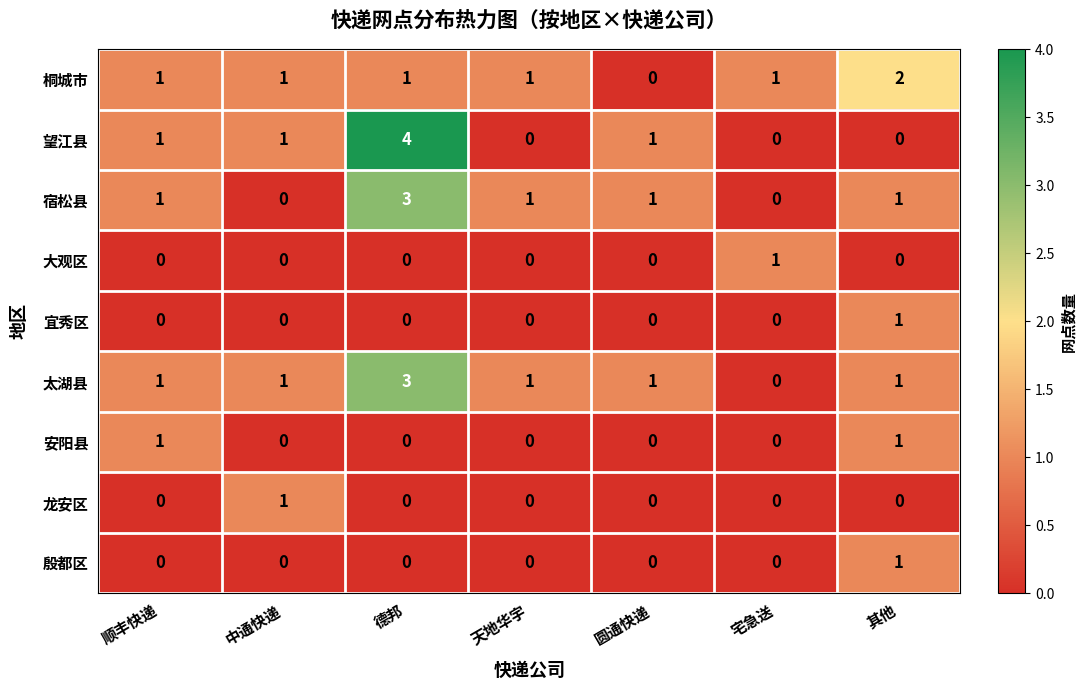

Which series has the largest range (max minus min)?

望江县